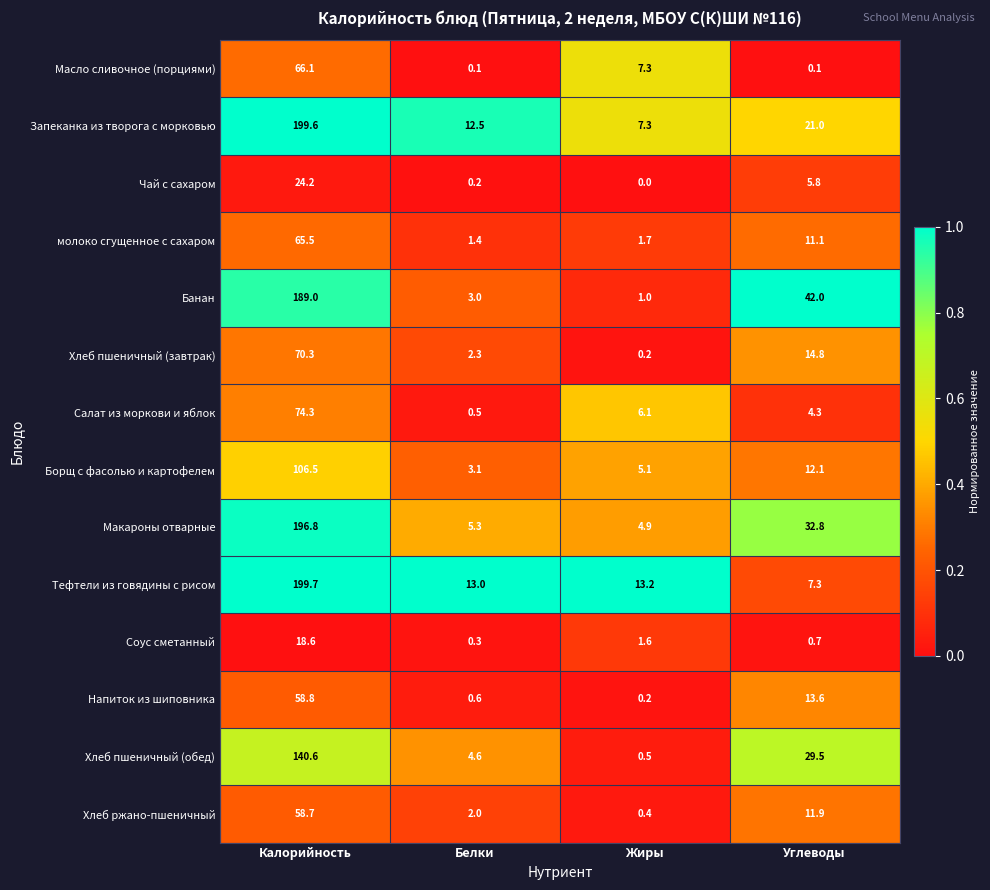

What is the total value across all series at Жиры?

49.5